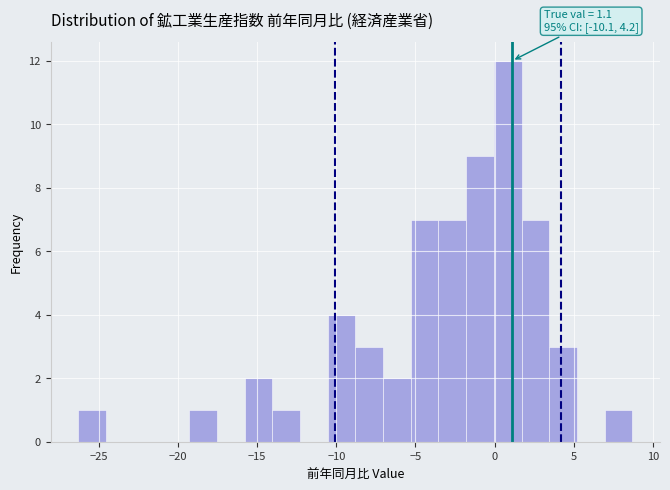

Read against the x-axis, roughly where is the centre of the tallest bar?

1.0